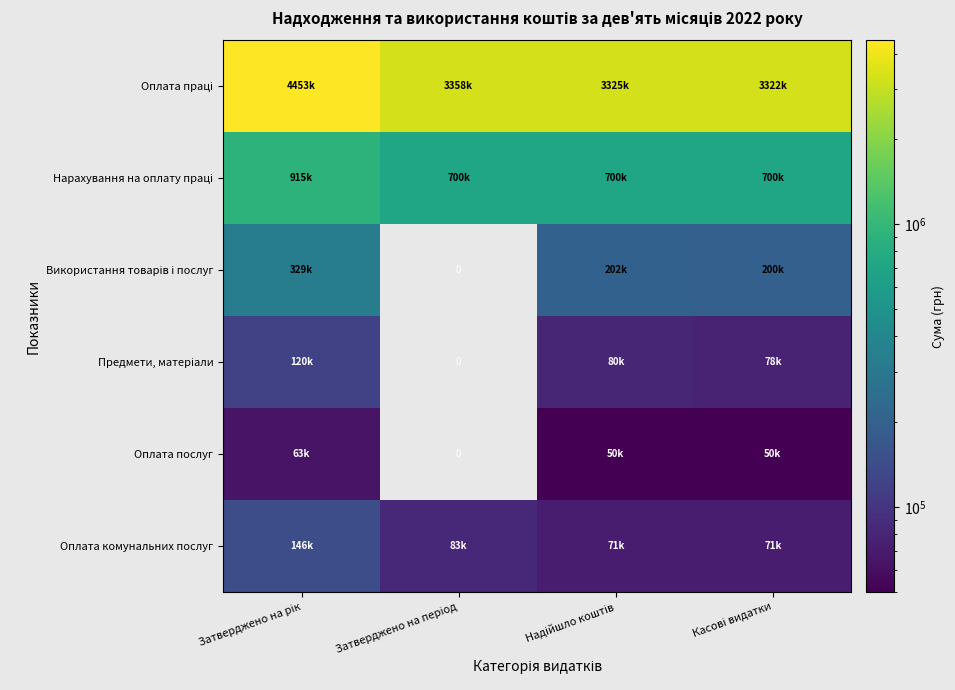

Is it true that Оплата послуг equals 63050.0 at Затверджено на рік?

True